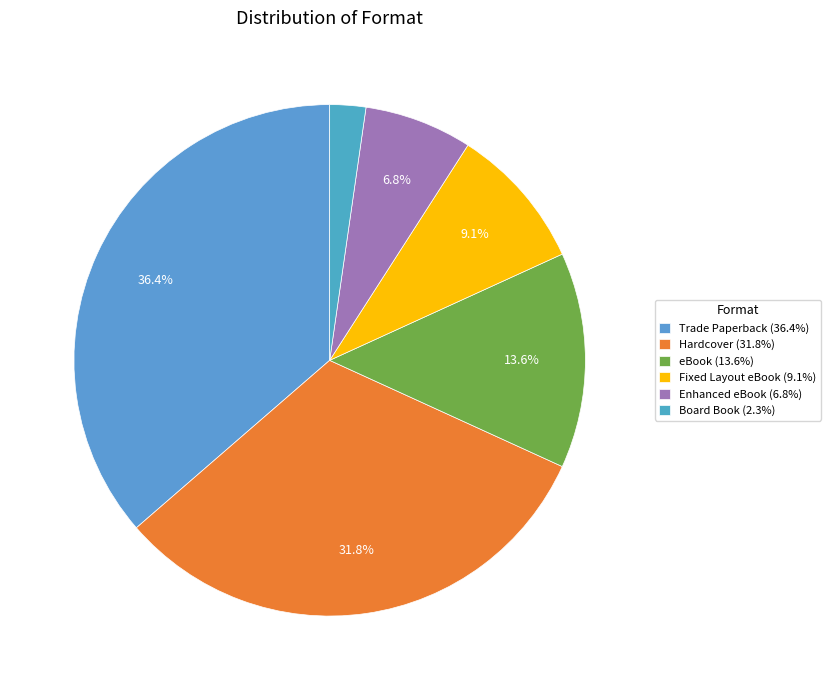

Which slice is the smallest?

Board Book